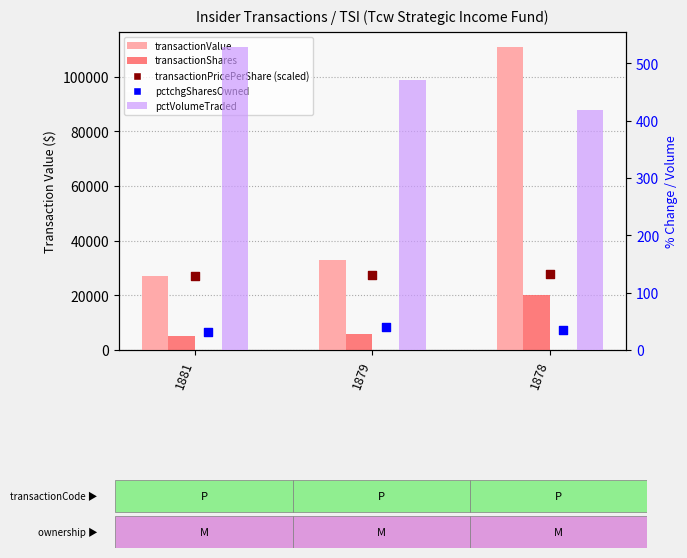

What are all the series names shown in the legend?

transactionValue, transactionShares, transactionPricePerShare (scaled), pctVolumeTraded, pctchgSharesOwned